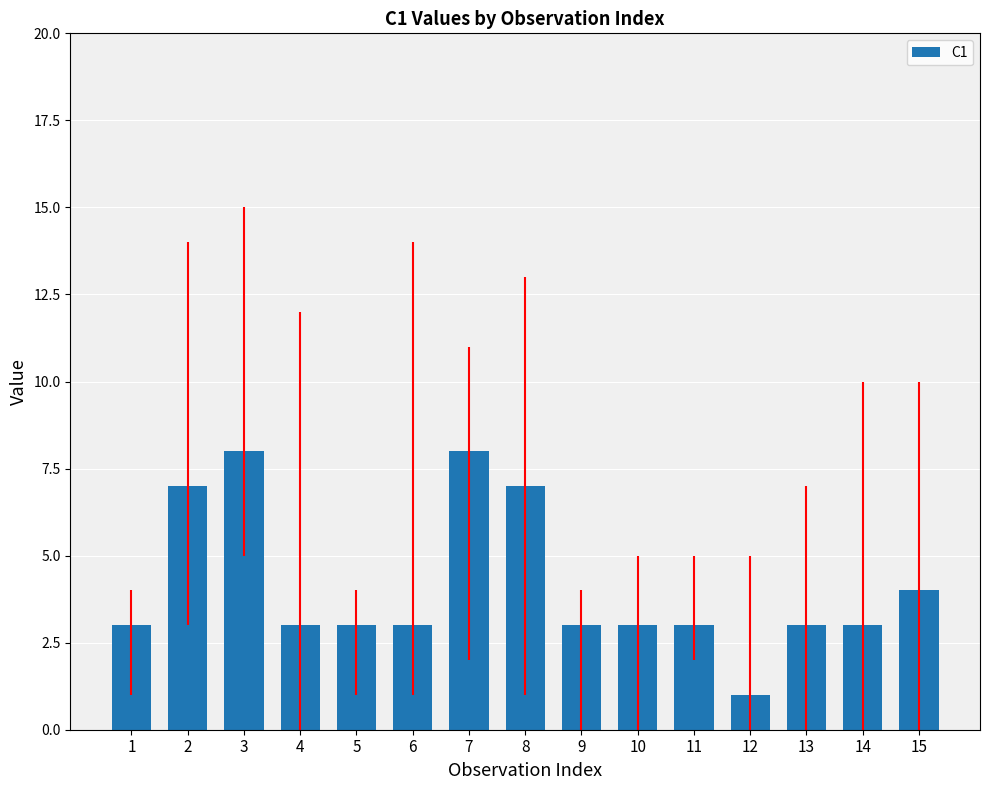

What is the value of the 12th bar from the left?

1